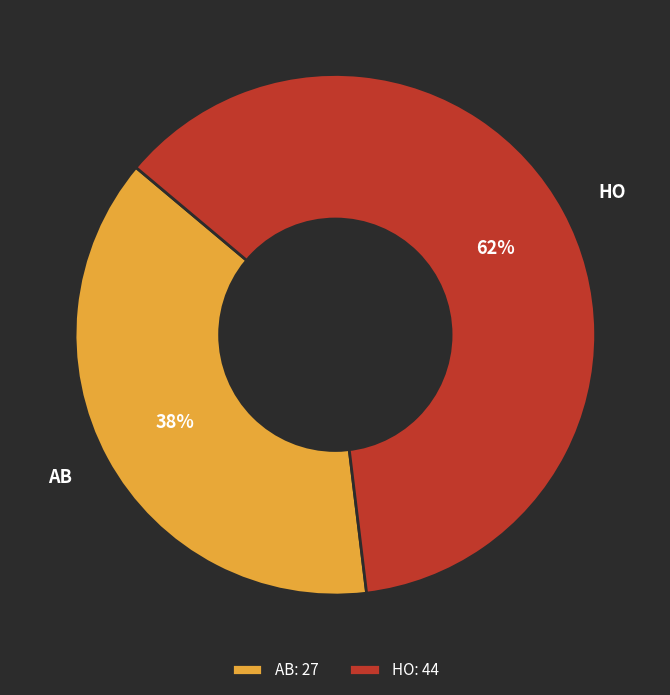

Which slice is the smallest?

AB